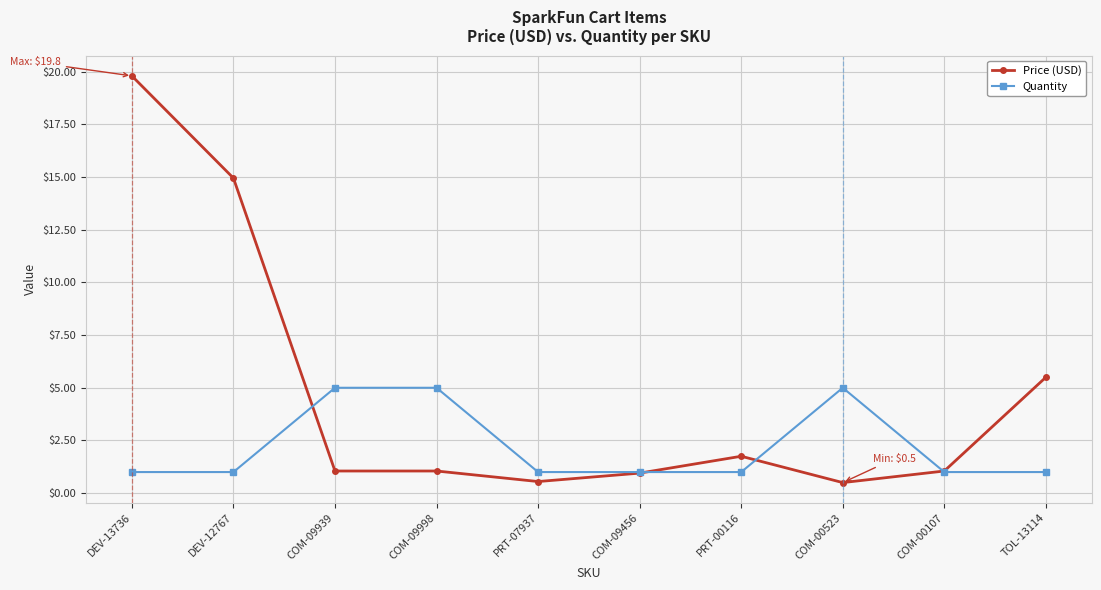

Rank the series at COM-09939 from highest to lowest value.

Quantity, Price (USD)